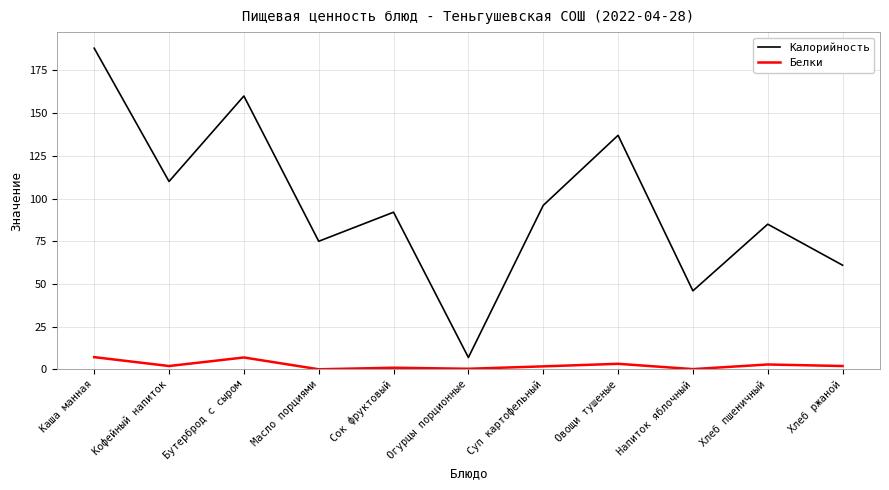

List the series in order of their overall mean, highest first.

Калорийность, Белки